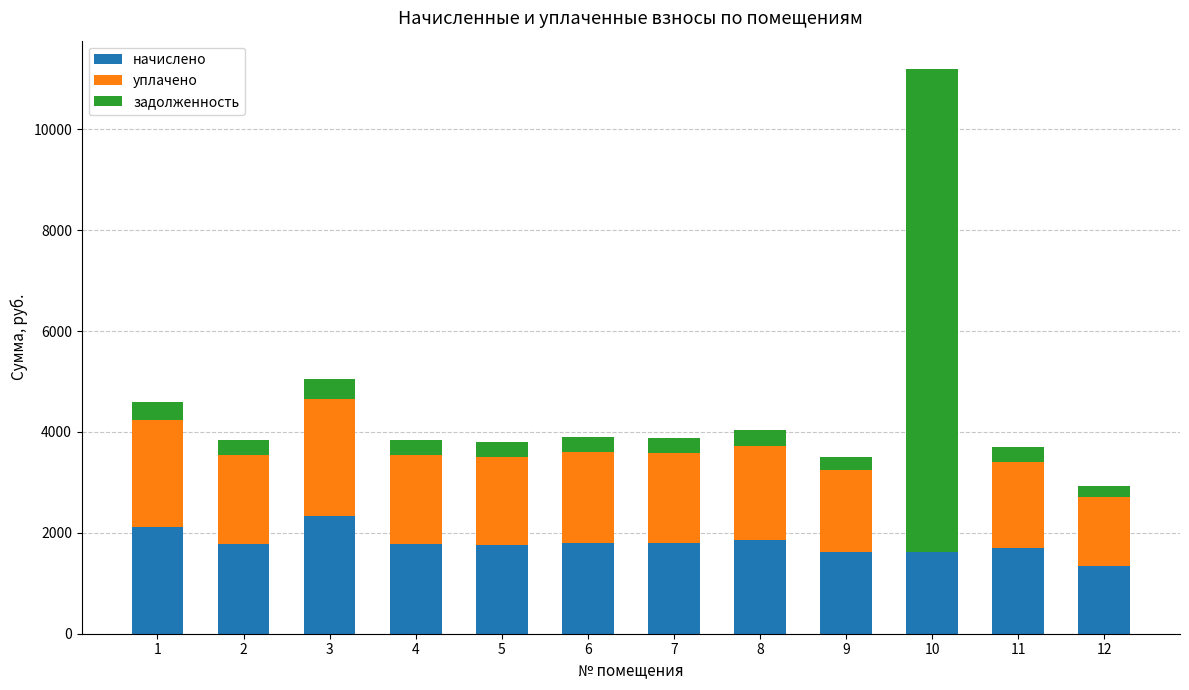

What is the maximum value for начислено?

2328.5